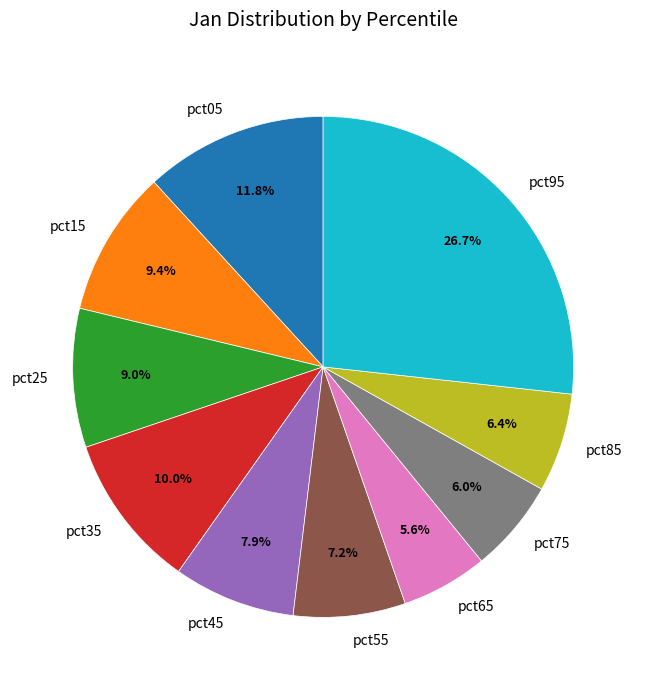

What is the total percentage of pct55 and pct05?

19.0%